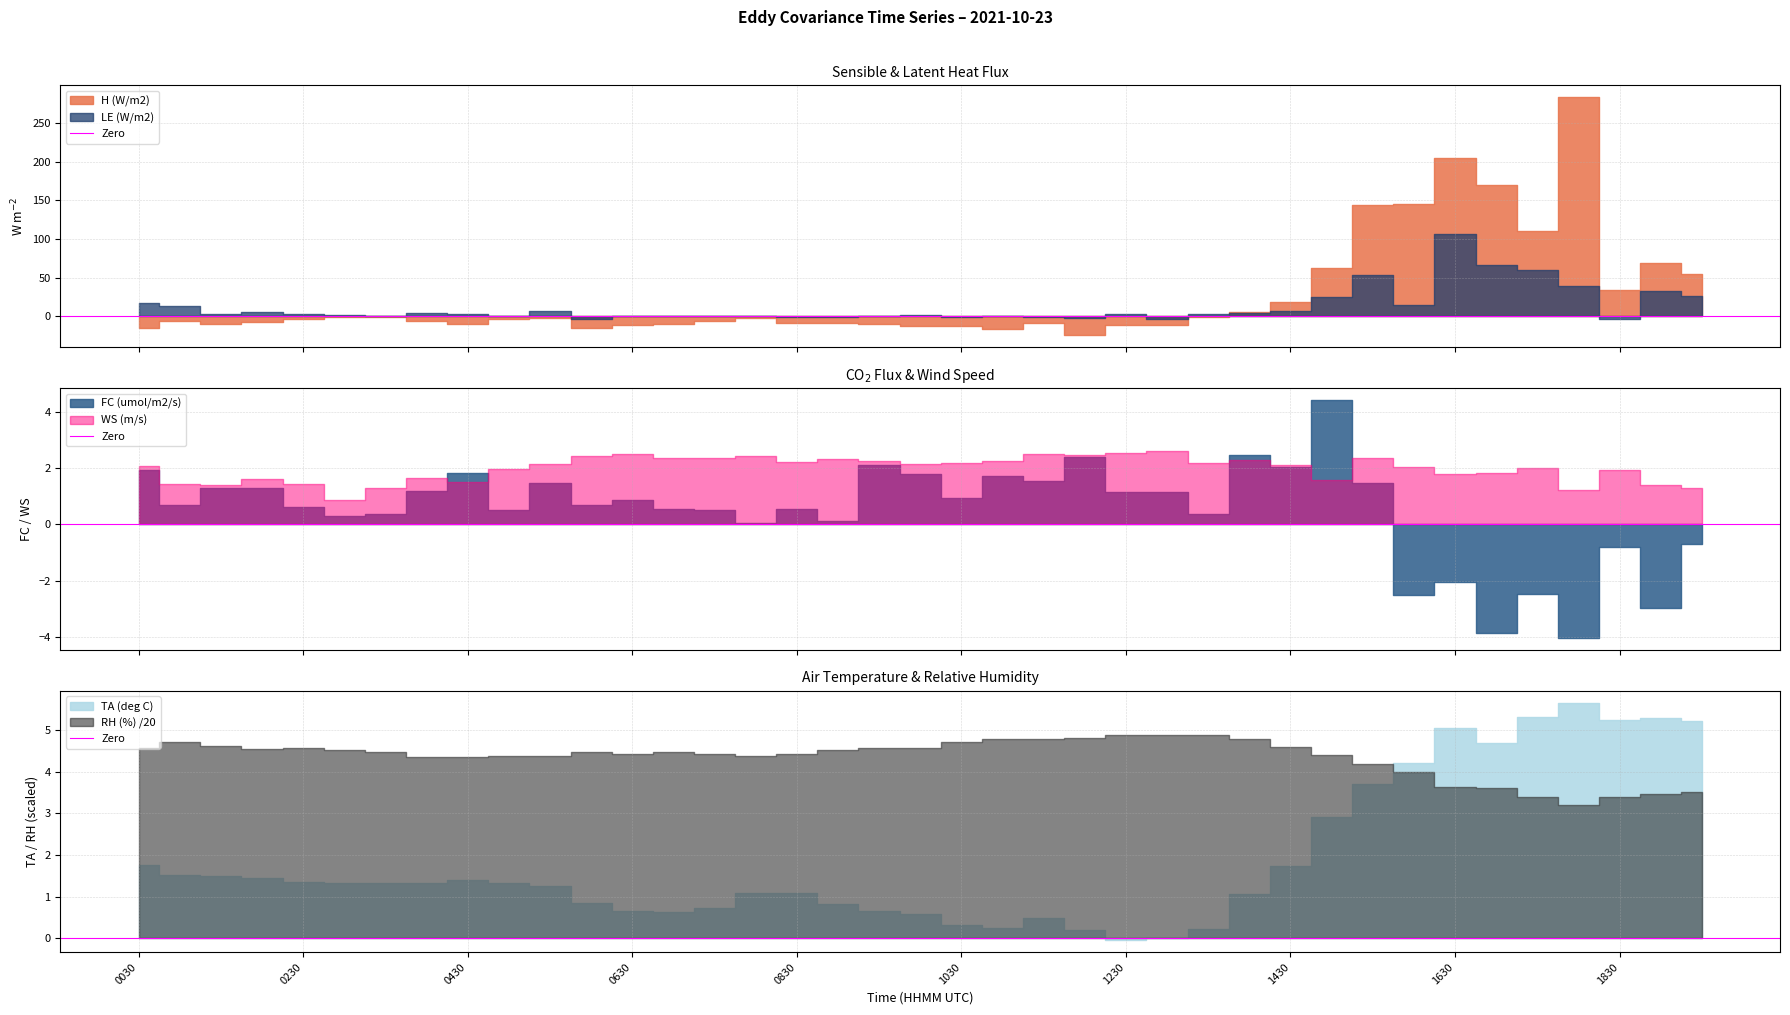

At which label does H (W/m2) reach its minimum?

20211023120000